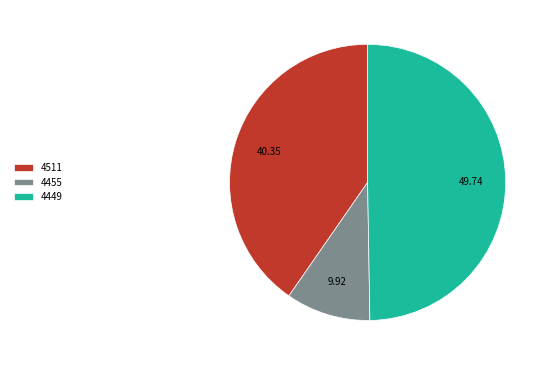

Is 4511 the majority of the pie?

No